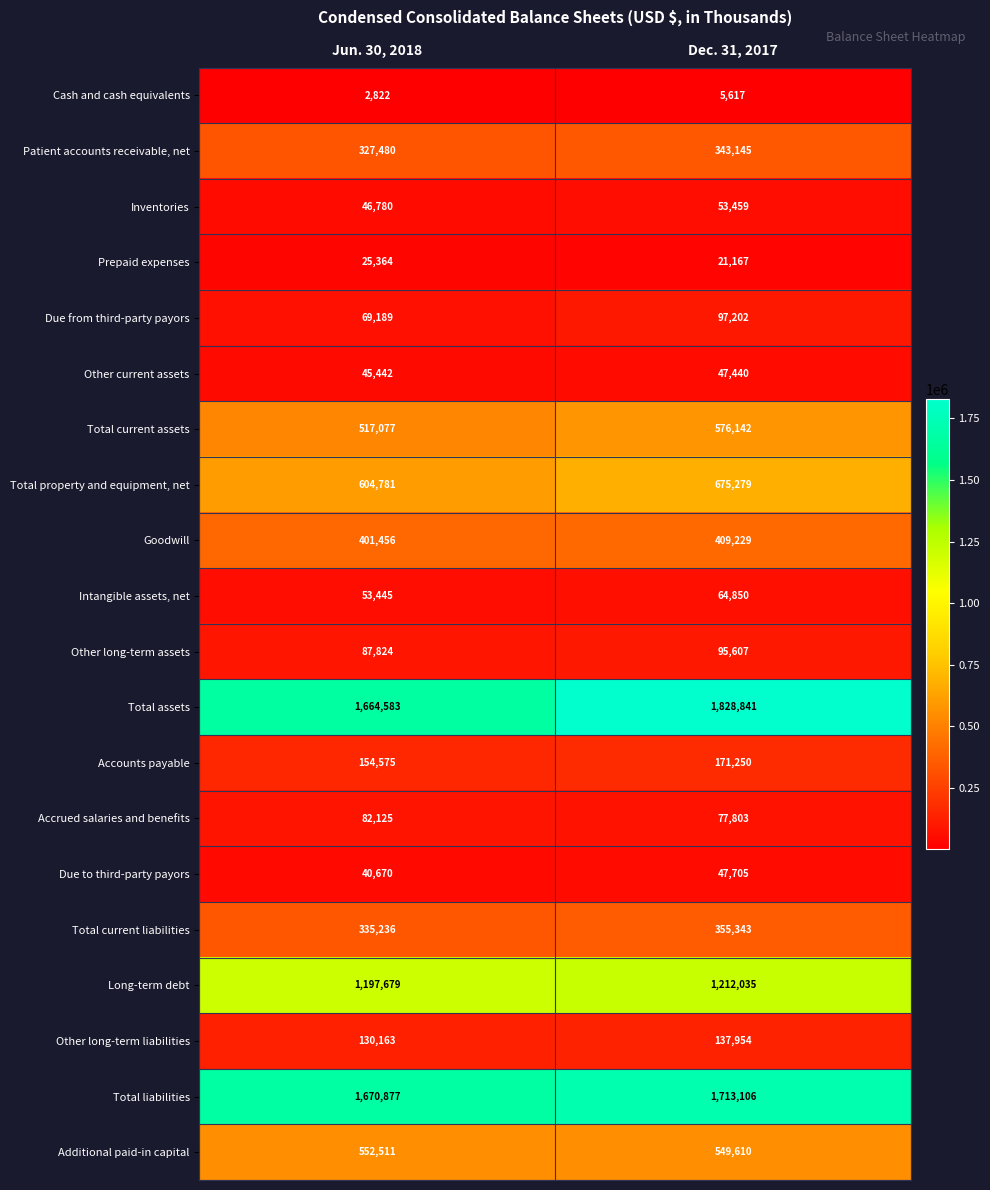

What is the difference between the highest and lowest values at Dec. 31, 2017?

1823224